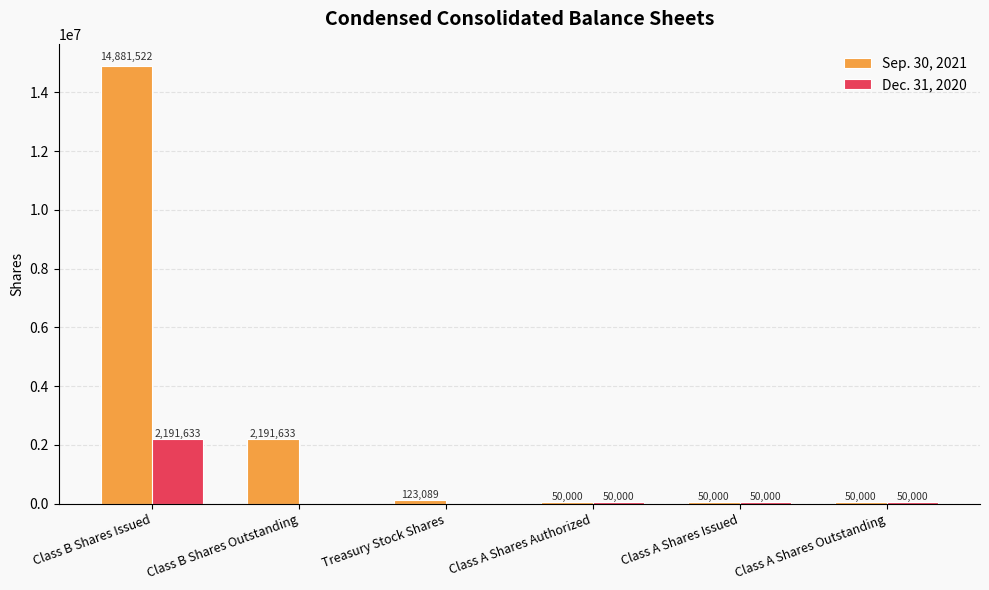

Is it true that Dec. 31, 2020 equals -1000622 at Class B Shares Outstanding?

False